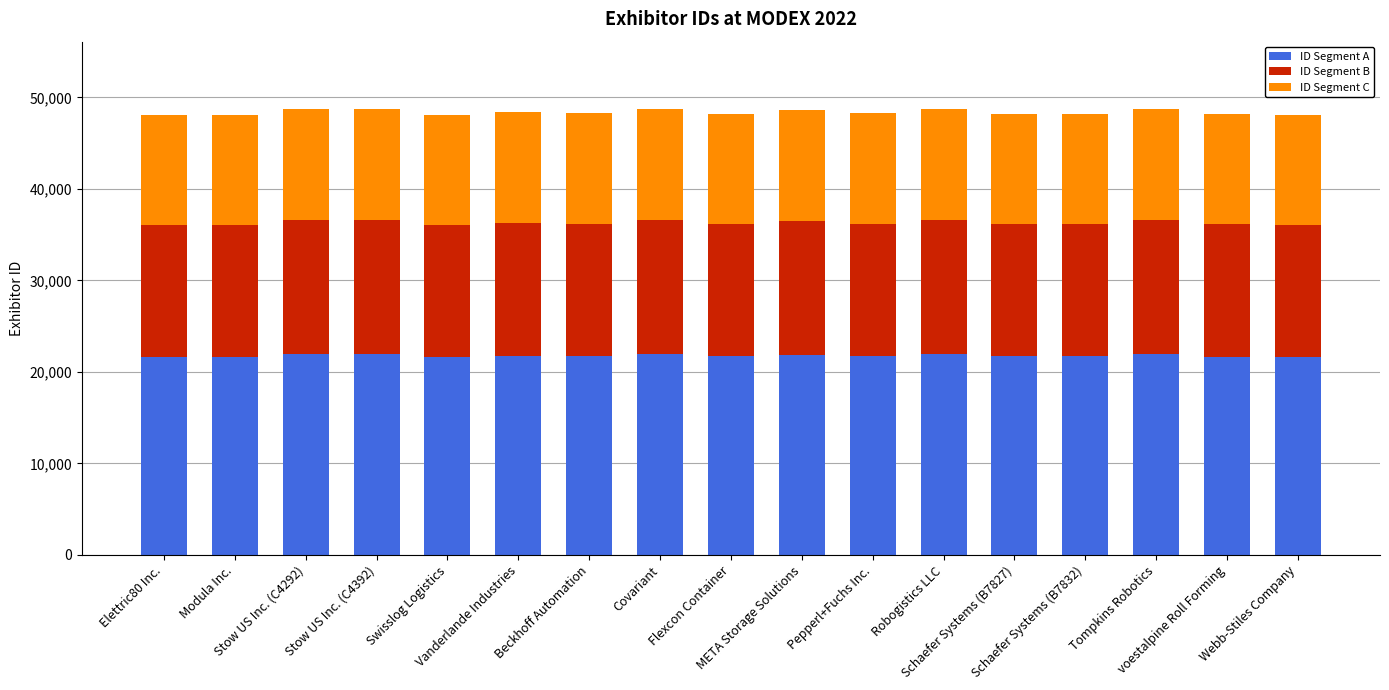

What is the minimum value for ID Segment A?

21633